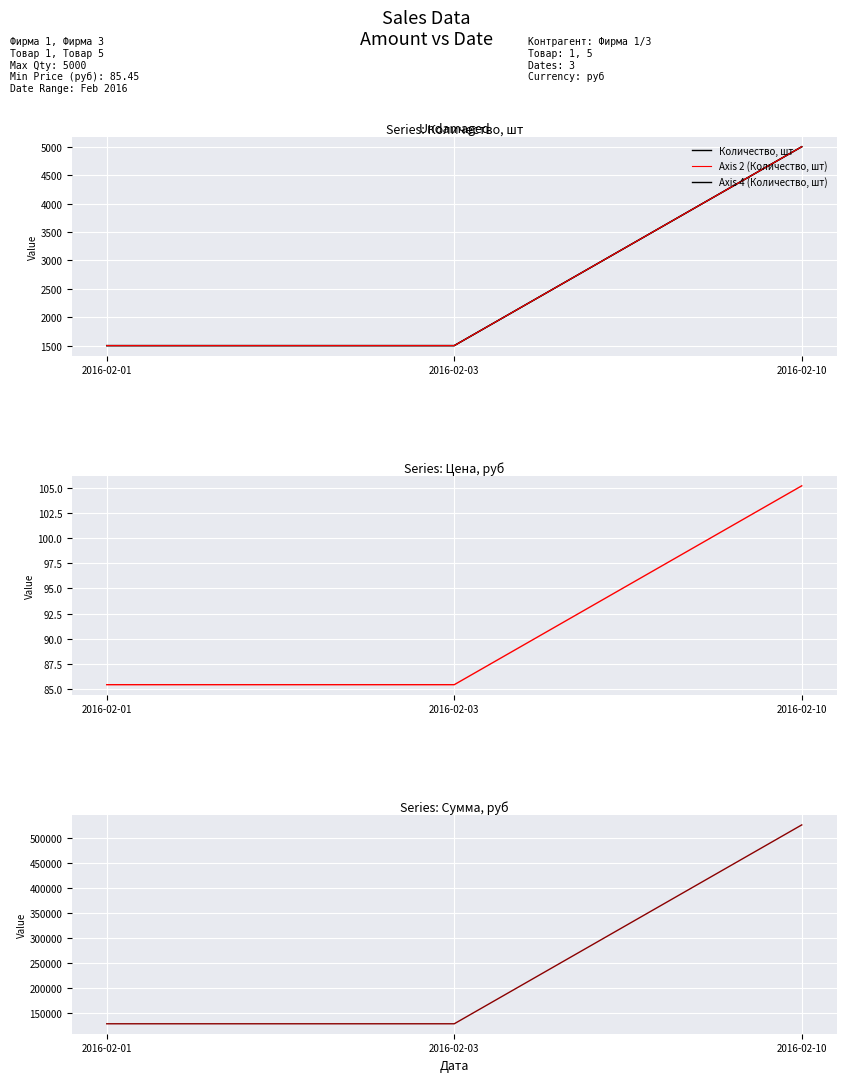

Is the value of Axis 4 (Количество, шт) at 2016-02-03 greater than the value of Axis 2 (Количество, шт) at 2016-02-01?

No